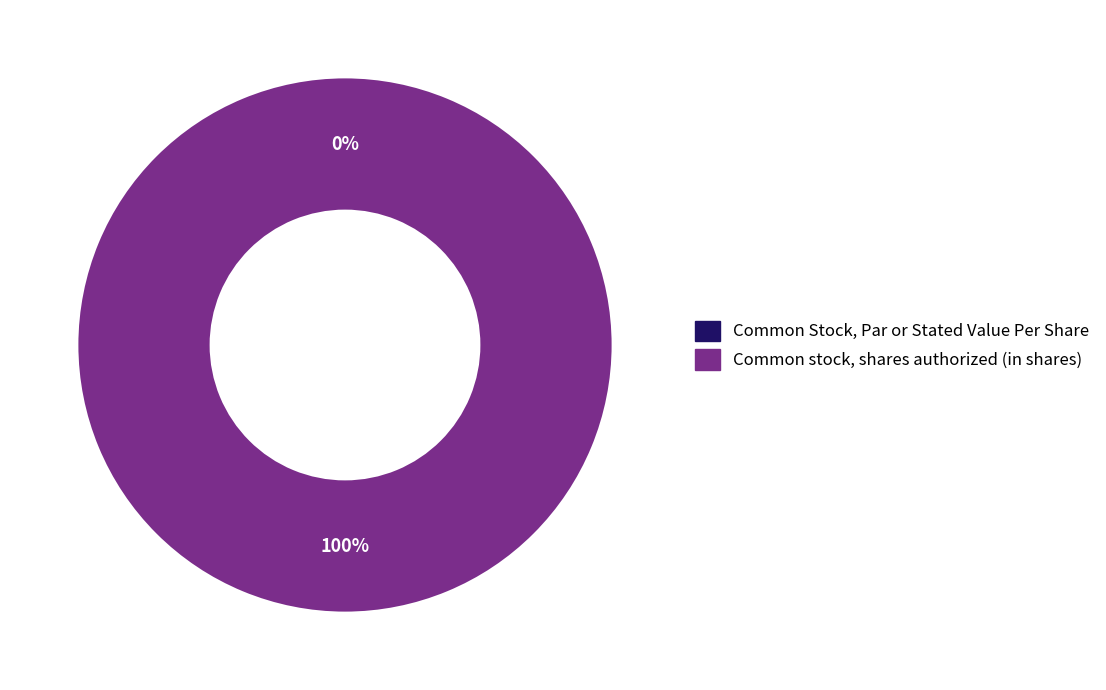

Count the number of slices in the pie.

2